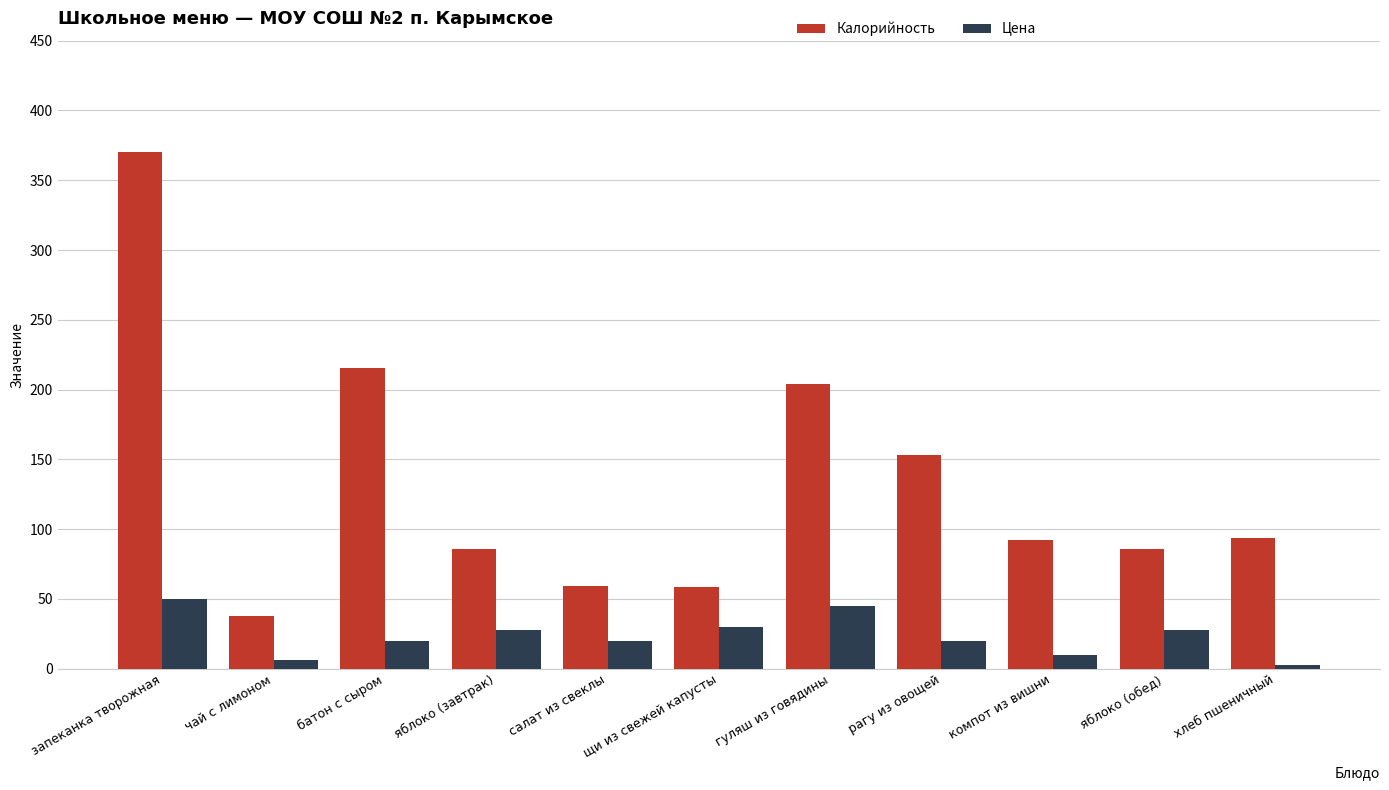

Rank the series by their maximum value, from highest to lowest.

Калорийность, Цена